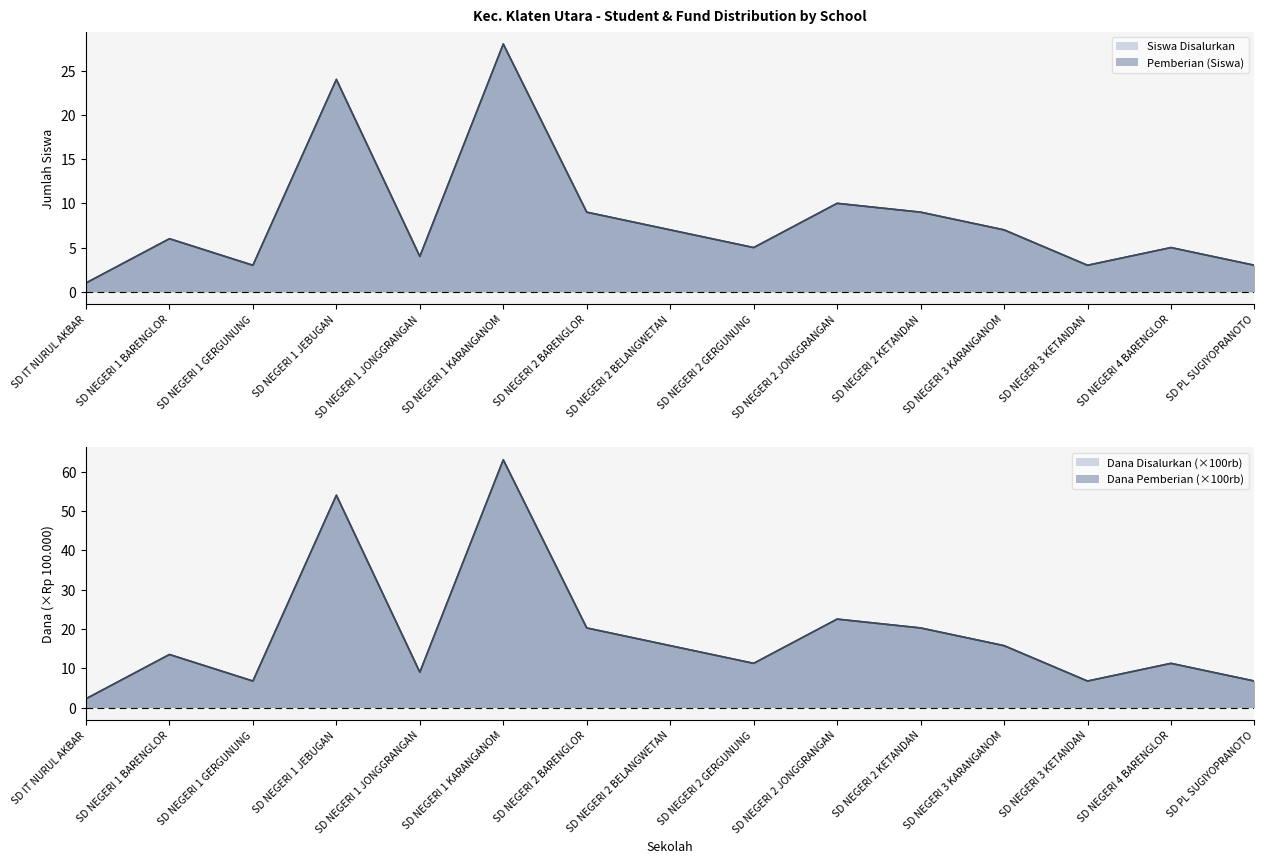

What position from the left is SD NEGERI 1 GERGUNUNG?

3